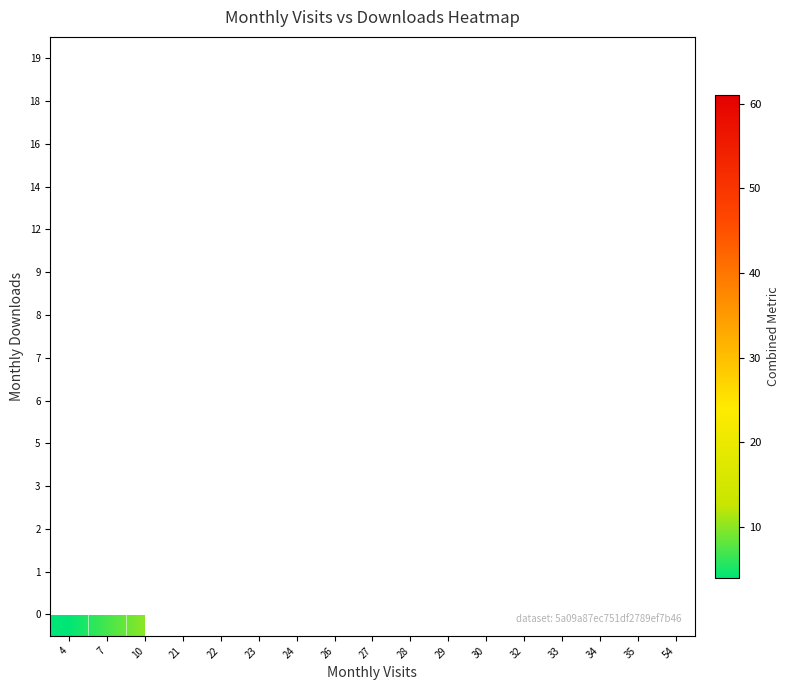

List the series in order of their peak value, lowest first.

0, 1, 2, 3, 5, 6, 7, 8, 9, 12, 14, 16, 18, 19